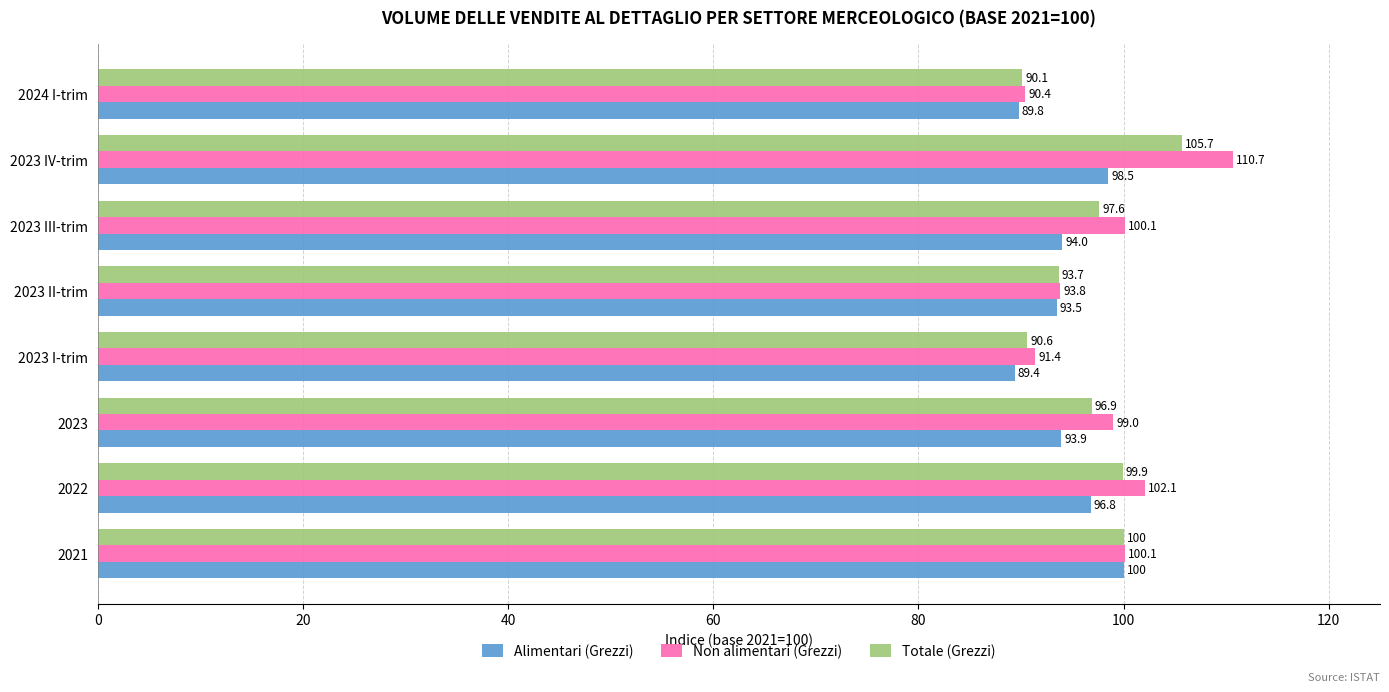

At which label does Totale (Grezzi) reach its peak?

2023 IV-trim